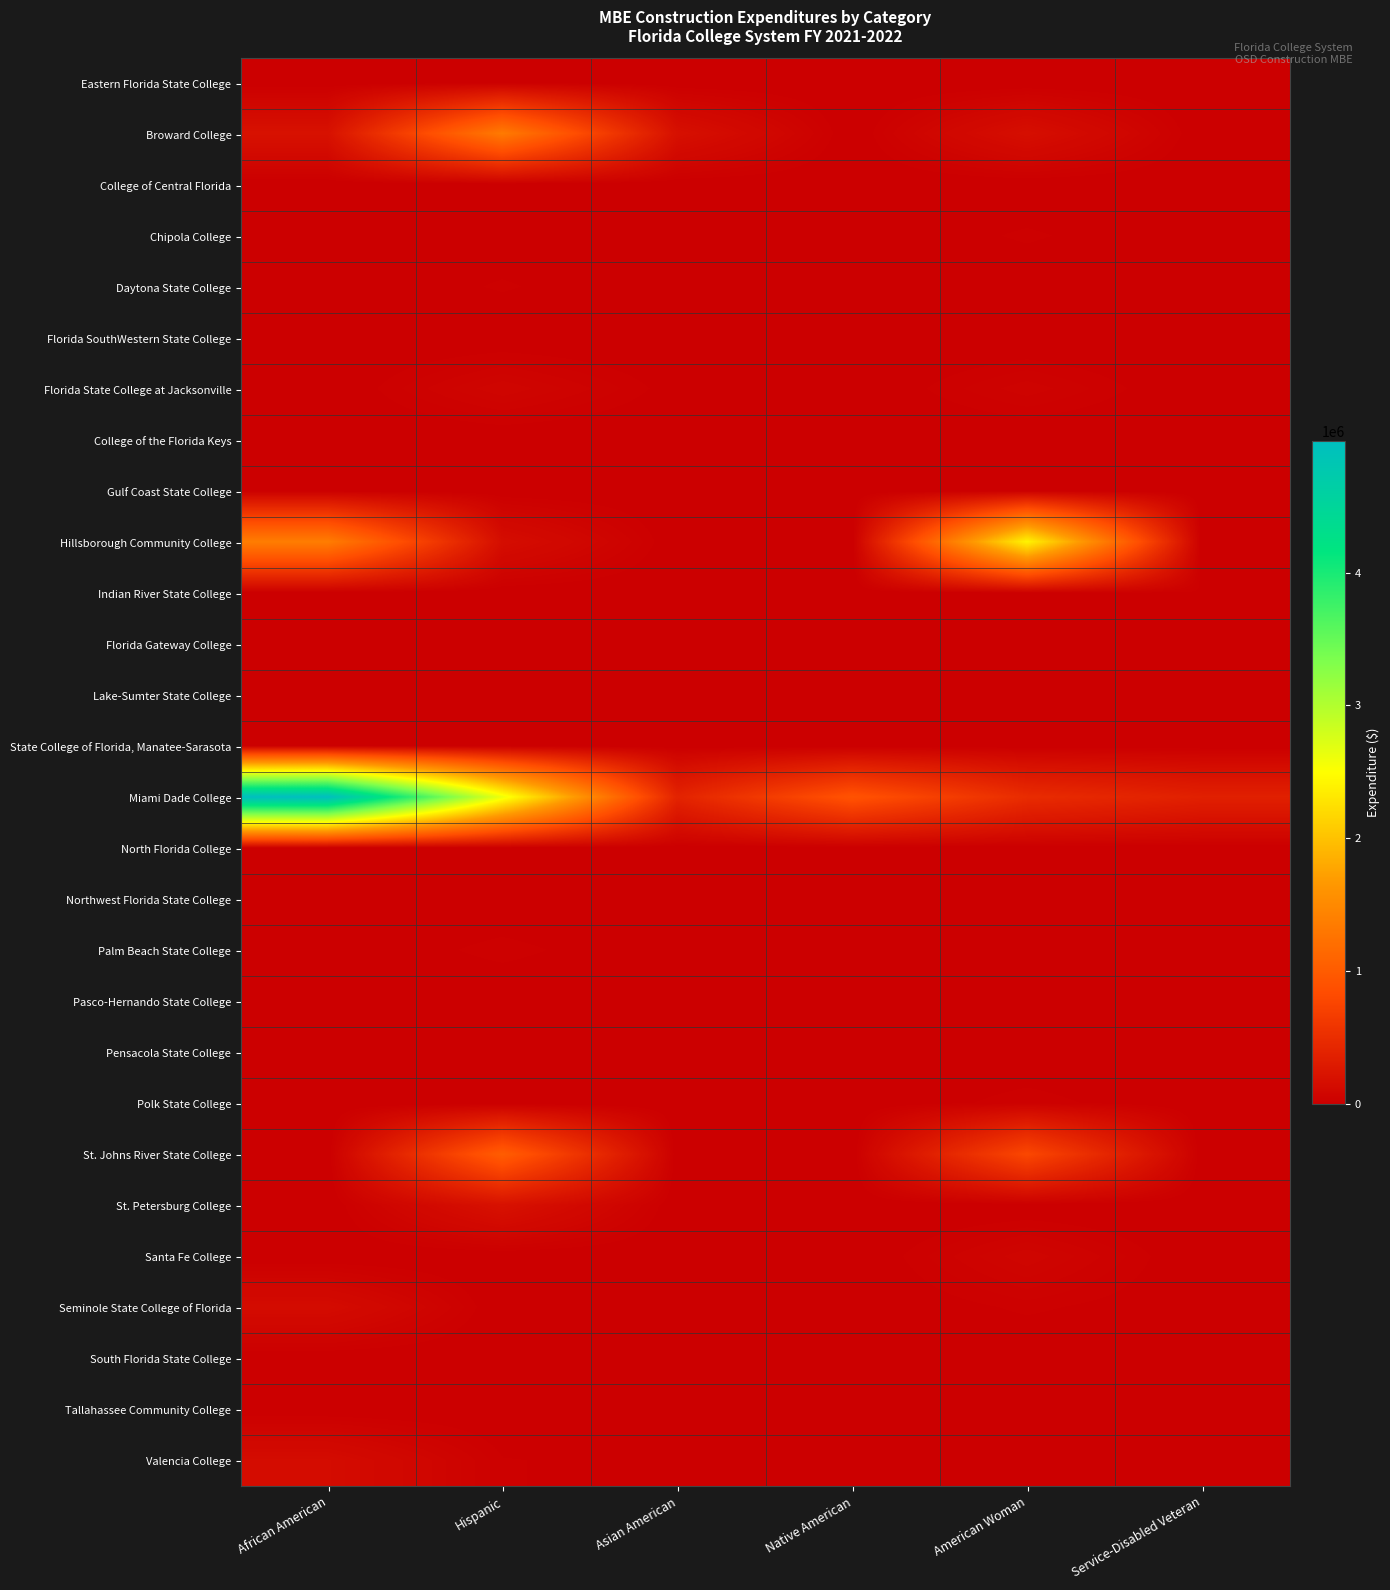

Reading left to right, list all the values displayed in this chart.

Eastern Florida State College: African American=0.0	Hispanic=0.0	Asian American=0.0	Native American=0.0	American Woman=0.0	Service-Disabled Veteran=0.0
Broward College: African American=192607.5	Hispanic=1339166.7	Asian American=179215.5	Native American=0.0	American Woman=165701.4	Service-Disabled Veteran=350.0
College of Central Florida: African American=0.0	Hispanic=0.0	Asian American=0.0	Native American=0.0	American Woman=0.0	Service-Disabled Veteran=0.0
Chipola College: African American=0.0	Hispanic=5365.5	Asian American=0.0	Native American=0.0	American Woman=22800.6	Service-Disabled Veteran=0.0
Daytona State College: African American=0.0	Hispanic=21897.0	Asian American=0.0	Native American=0.0	American Woman=1571.0	Service-Disabled Veteran=0.0
Florida SouthWestern State College: African American=0.0	Hispanic=0.0	Asian American=0.0	Native American=0.0	American Woman=0.0	Service-Disabled Veteran=0.0
Florida State College at Jacksonville: African American=0.0	Hispanic=68460.4	Asian American=10284.7	Native American=0.0	American Woman=45811.7	Service-Disabled Veteran=0.0
College of the Florida Keys: African American=0.0	Hispanic=0.0	Asian American=0.0	Native American=0.0	American Woman=0.0	Service-Disabled Veteran=0.0
Gulf Coast State College: African American=0.0	Hispanic=0.0	Asian American=0.0	Native American=0.0	American Woman=0.0	Service-Disabled Veteran=0.0
Hillsborough Community College: African American=1363502.0	Hispanic=149980.0	Asian American=0.0	Native American=0.0	American Woman=2408525.0	Service-Disabled Veteran=0.0
Indian River State College: African American=0.0	Hispanic=0.0	Asian American=0.0	Native American=0.0	American Woman=17109.0	Service-Disabled Veteran=16766.6
Florida Gateway College: African American=0.0	Hispanic=0.0	Asian American=0.0	Native American=0.0	American Woman=0.0	Service-Disabled Veteran=0.0
Lake-Sumter State College: African American=0.0	Hispanic=0.0	Asian American=0.0	Native American=0.0	American Woman=0.0	Service-Disabled Veteran=0.0
State College of Florida, Manatee-Sarasota: African American=0.0	Hispanic=0.0	Asian American=0.0	Native American=0.0	American Woman=0.0	Service-Disabled Veteran=0.0
Miami Dade College: African American=4991234.6	Hispanic=2600521.9	Asian American=383905.2	Native American=908332.1	American Woman=481212.8	Service-Disabled Veteran=354806.6
North Florida College: African American=0.0	Hispanic=0.0	Asian American=0.0	Native American=0.0	American Woman=0.0	Service-Disabled Veteran=0.0
Northwest Florida State College: African American=0.0	Hispanic=0.0	Asian American=0.0	Native American=0.0	American Woman=0.0	Service-Disabled Veteran=0.0
Palm Beach State College: African American=0.0	Hispanic=26160.0	Asian American=0.0	Native American=0.0	American Woman=0.0	Service-Disabled Veteran=0.0
Pasco-Hernando State College: African American=0.0	Hispanic=0.0	Asian American=0.0	Native American=0.0	American Woman=0.0	Service-Disabled Veteran=0.0
Pensacola State College: African American=0.0	Hispanic=0.0	Asian American=0.0	Native American=0.0	American Woman=0.0	Service-Disabled Veteran=0.0
Polk State College: African American=0.0	Hispanic=0.0	Asian American=0.0	Native American=0.0	American Woman=28098.5	Service-Disabled Veteran=0.0
St. Johns River State College: African American=0.0	Hispanic=1019294.2	Asian American=0.0	Native American=0.0	American Woman=778382.3	Service-Disabled Veteran=0.0
St. Petersburg College: African American=0.0	Hispanic=192752.9	Asian American=0.0	Native American=0.0	American Woman=0.0	Service-Disabled Veteran=0.0
Santa Fe College: African American=0.0	Hispanic=0.0	Asian American=0.0	Native American=0.0	American Woman=67313.8	Service-Disabled Veteran=0.0
Seminole State College of Florida: African American=133754.9	Hispanic=0.0	Asian American=0.0	Native American=0.0	American Woman=23239.0	Service-Disabled Veteran=4546.0
South Florida State College: African American=0.0	Hispanic=0.0	Asian American=0.0	Native American=0.0	American Woman=0.0	Service-Disabled Veteran=0.0
Tallahassee Community College: African American=0.0	Hispanic=0.0	Asian American=0.0	Native American=0.0	American Woman=0.0	Service-Disabled Veteran=0.0
Valencia College: African American=138684.0	Hispanic=20658.0	Asian American=12338.0	Native American=0.0	American Woman=8171.6	Service-Disabled Veteran=0.0